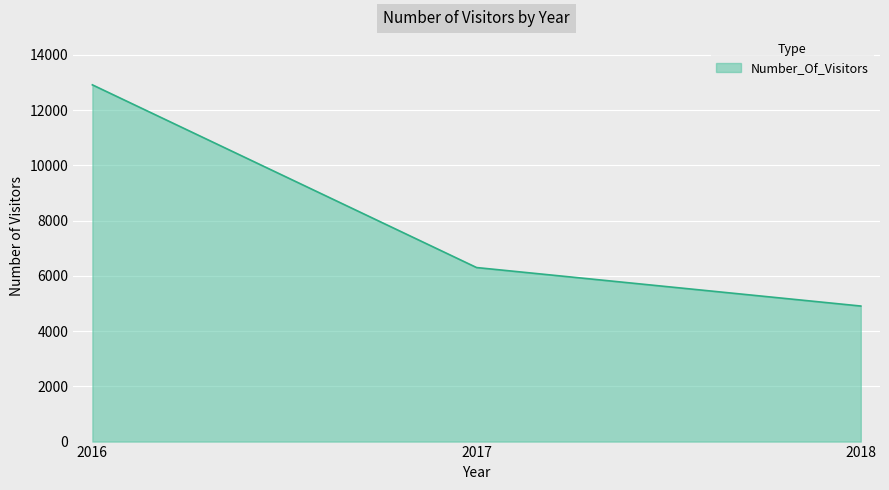

Rank the categories by value from lowest to highest.

2018, 2017, 2016